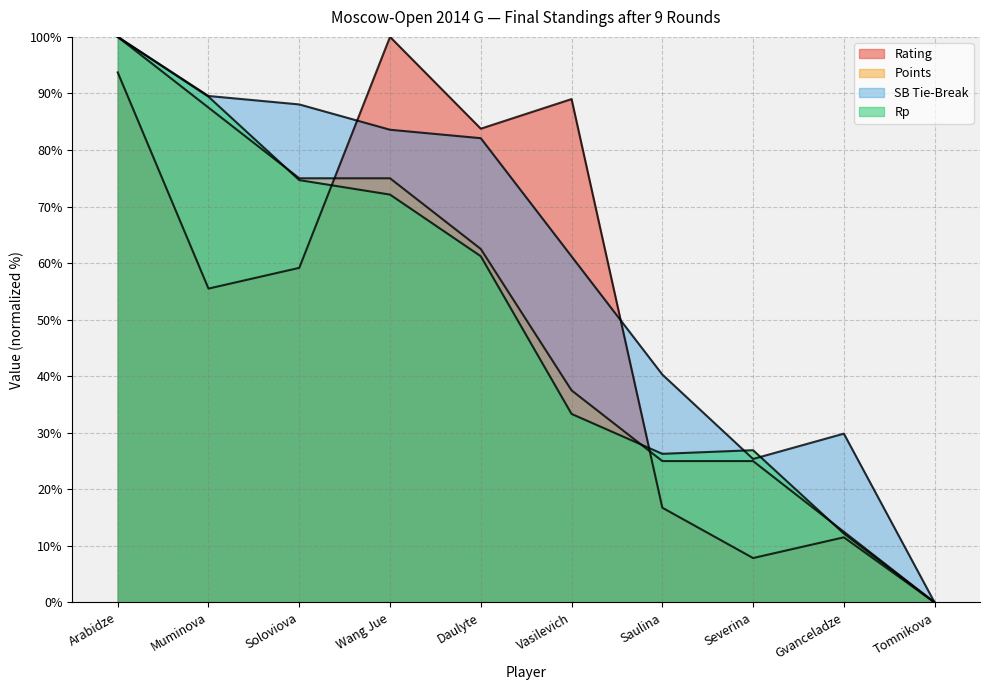

What is the difference between the maximum and minimum values in the Points series?

100.0